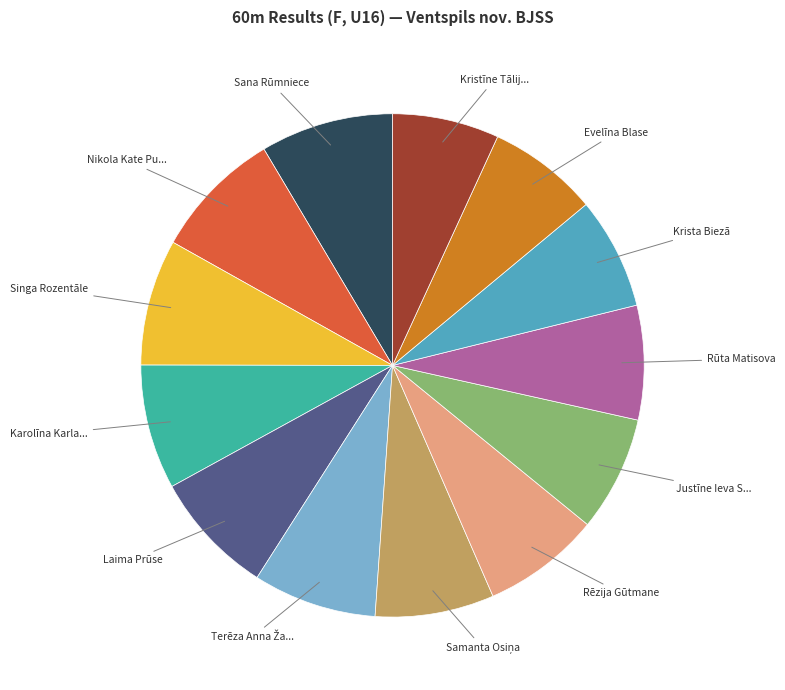

Is there a majority slice in this chart?

No